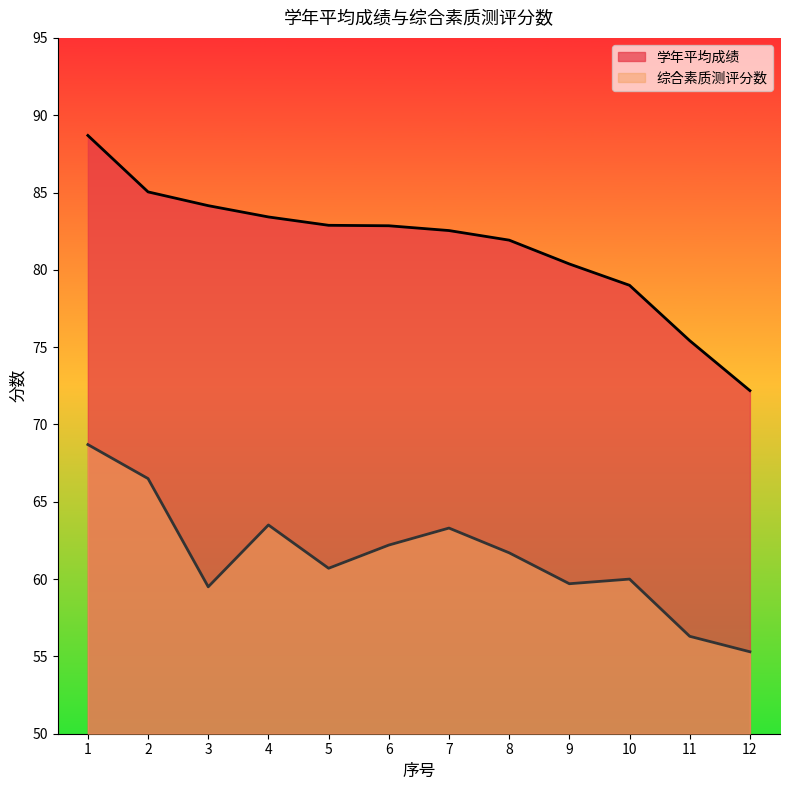

What is the value of the 学年平均成绩 point at the 3rd from the left?

84.2